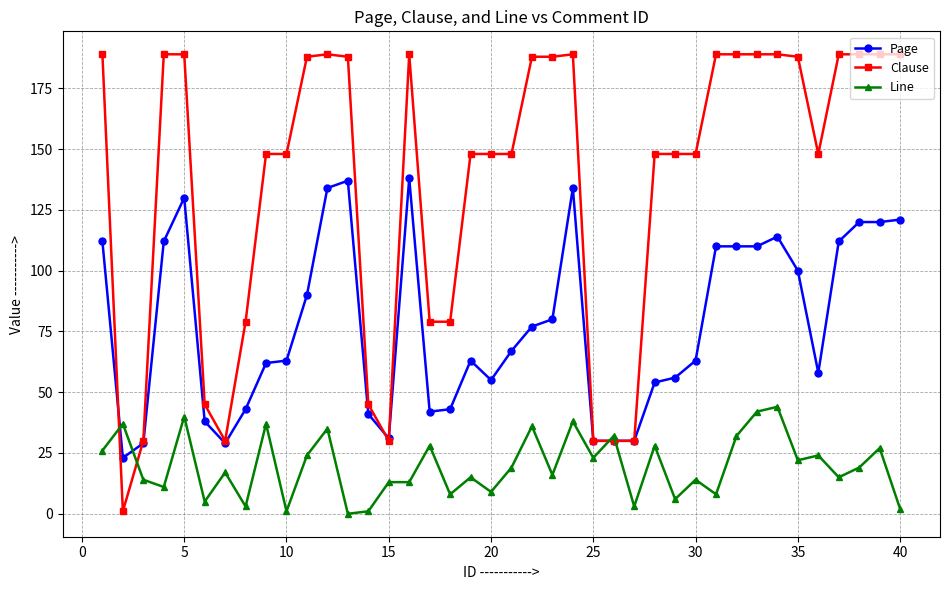

What is the value of the Line point at the 37th from the left?

15